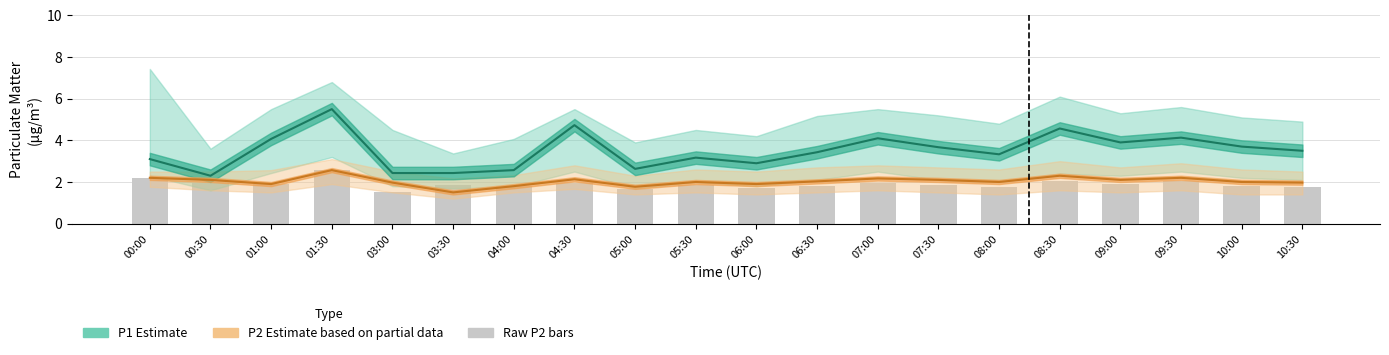

What is the label of the 4th bar from the left?

01:30